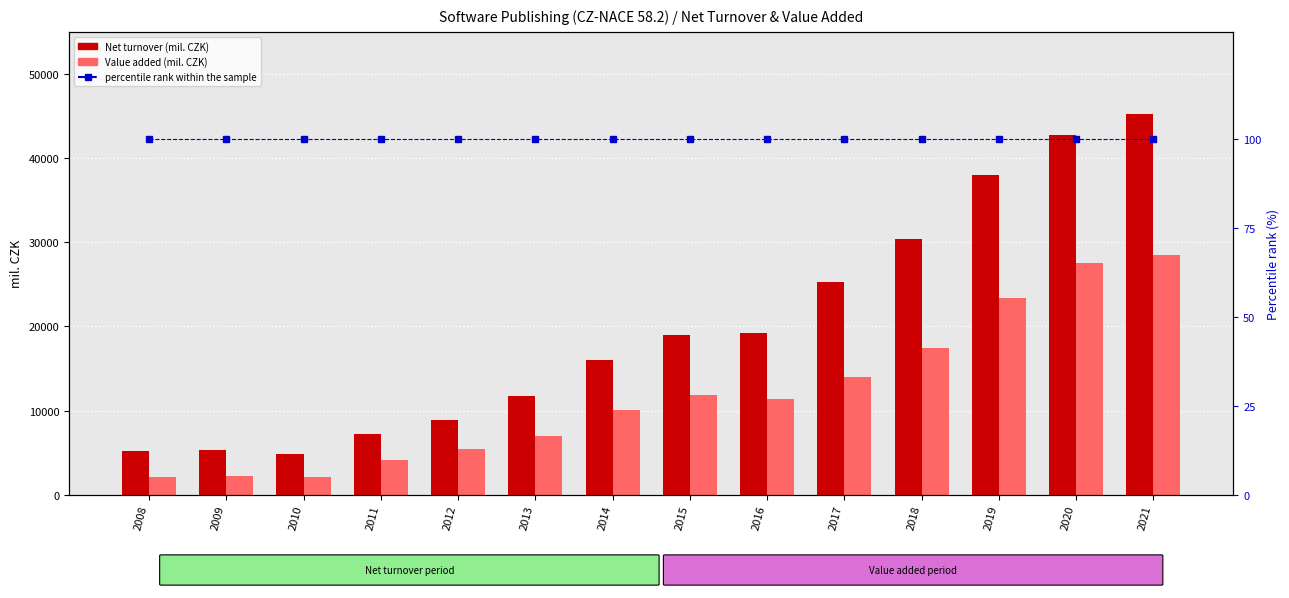

What is the difference between the Net turnover (mil. CZK) values at 2019 and 2014?

21988.3